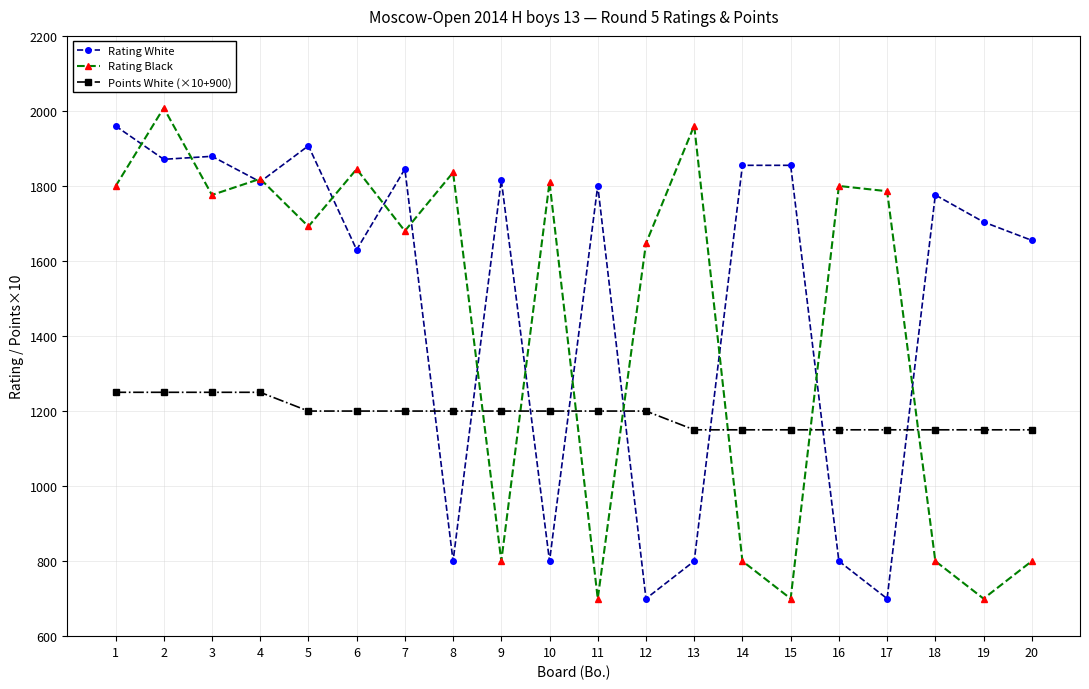

At which category is the sum across all series the highest?

2